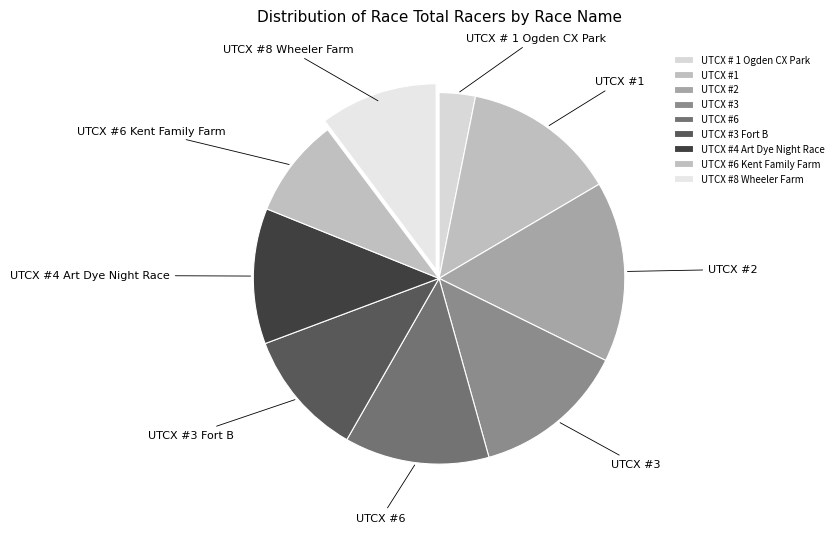

Combined, do UTCX #6 and UTCX # 1 Ogden CX Park account for over 50%?

No